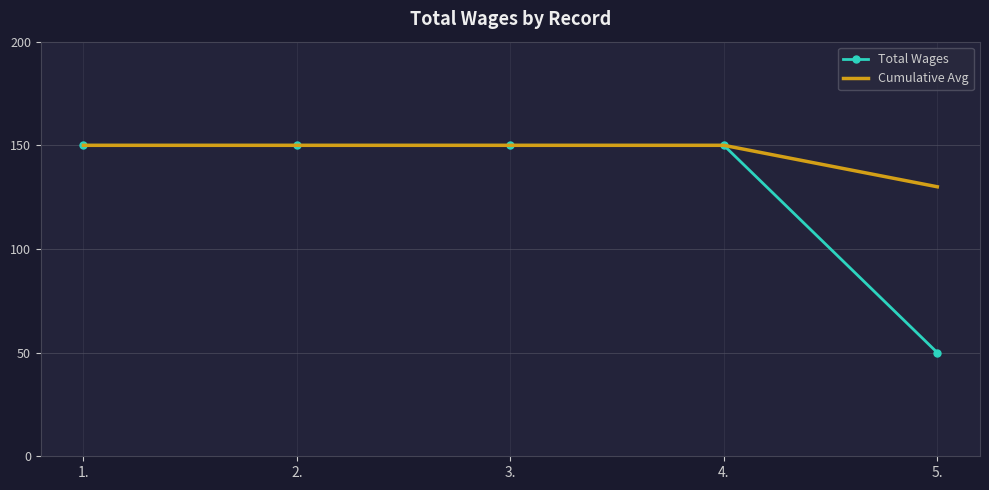

Rank the series by their average value, from highest to lowest.

Cumulative Avg, Total Wages